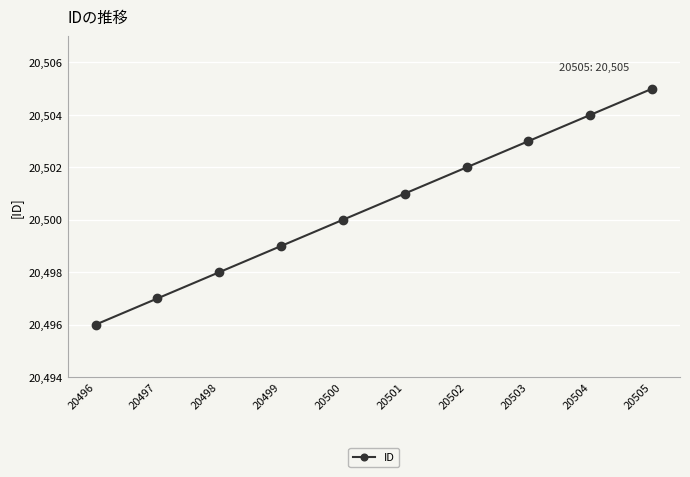

Is it true that the value at 20500 is 20500?

True